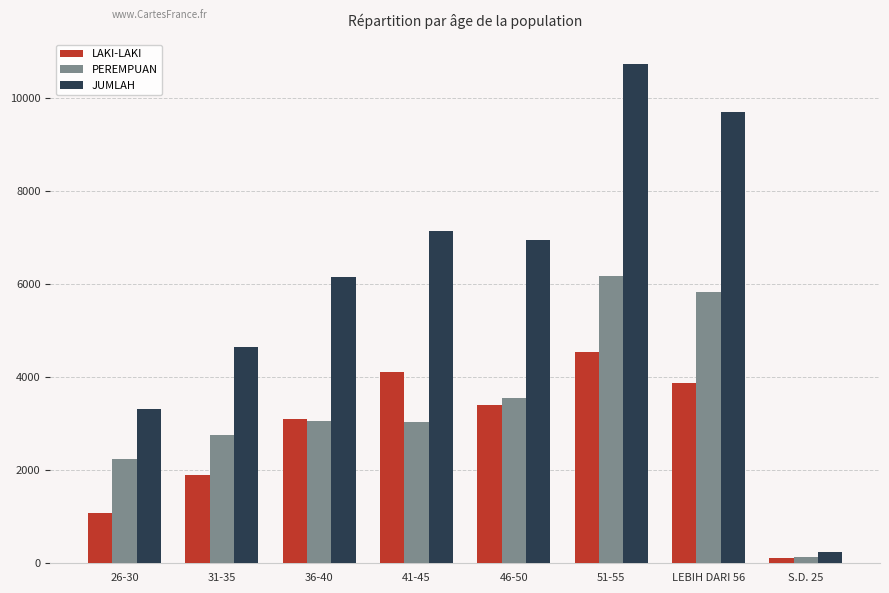

What is the total value across all series at 51-55?

21458